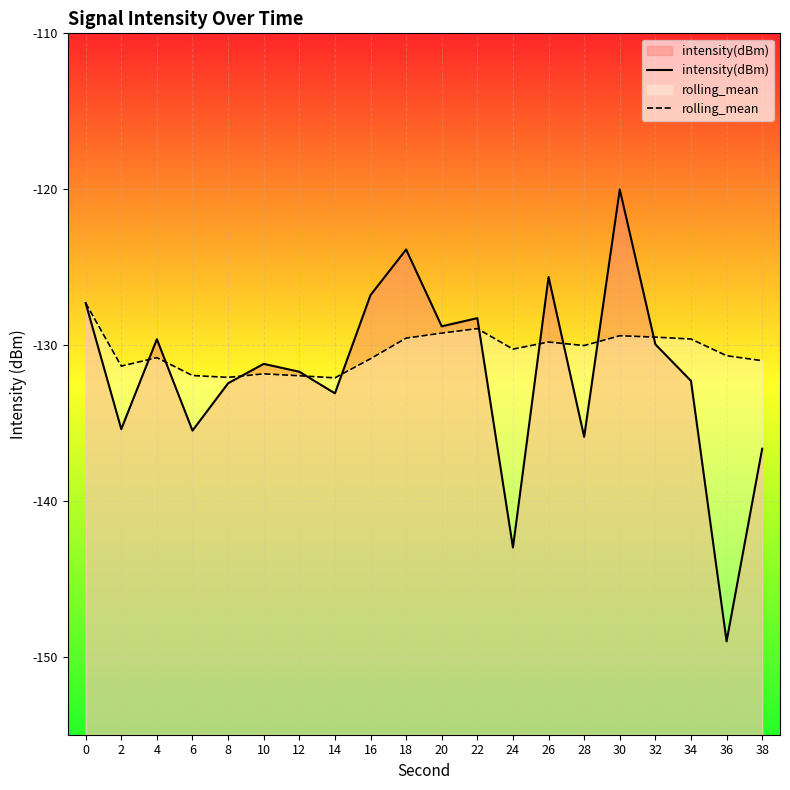

What is the sum of all intensity(dBm) values?

-2636.5